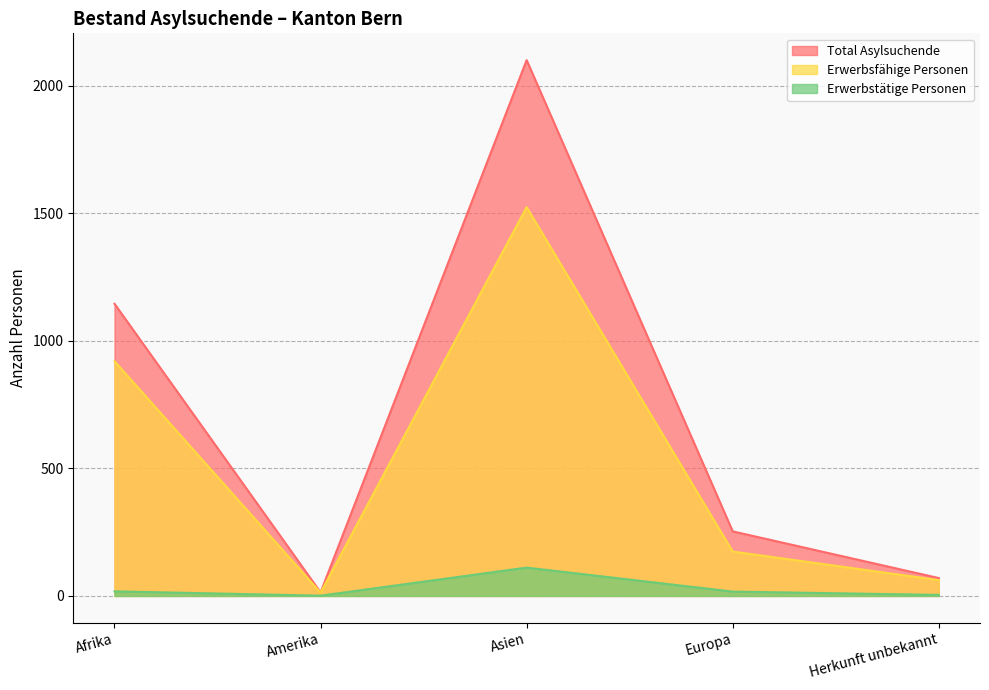

List the series in order of their peak value, highest first.

Total Asylsuchende, Erwerbsfähige Personen, Erwerbstätige Personen